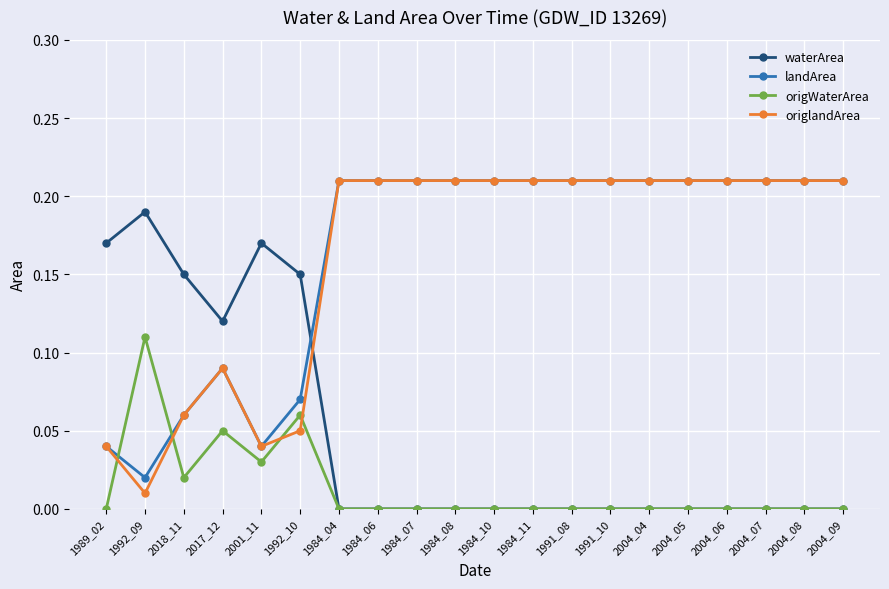

Which category has the lowest value in the origlandArea series?

1992_09